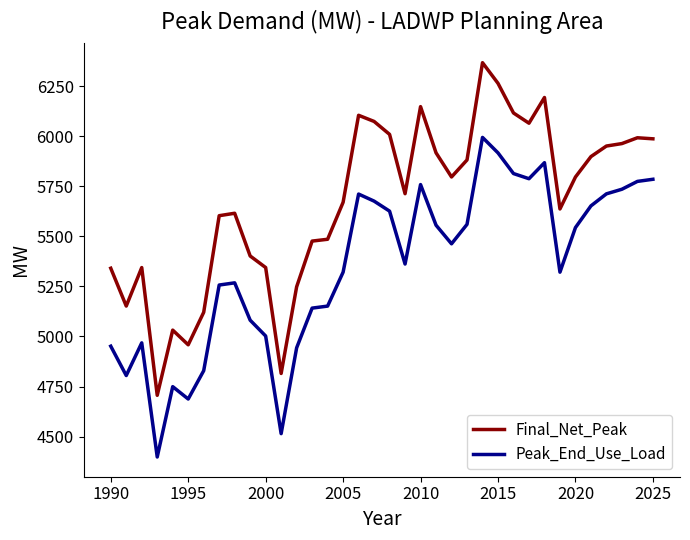

How many lines are shown in the chart?

2